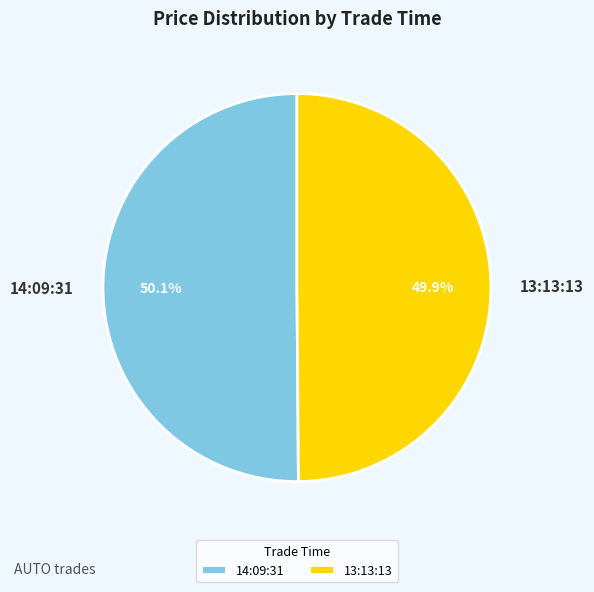

What percentage is the 13:13:13 slice, to the nearest percent?

50%